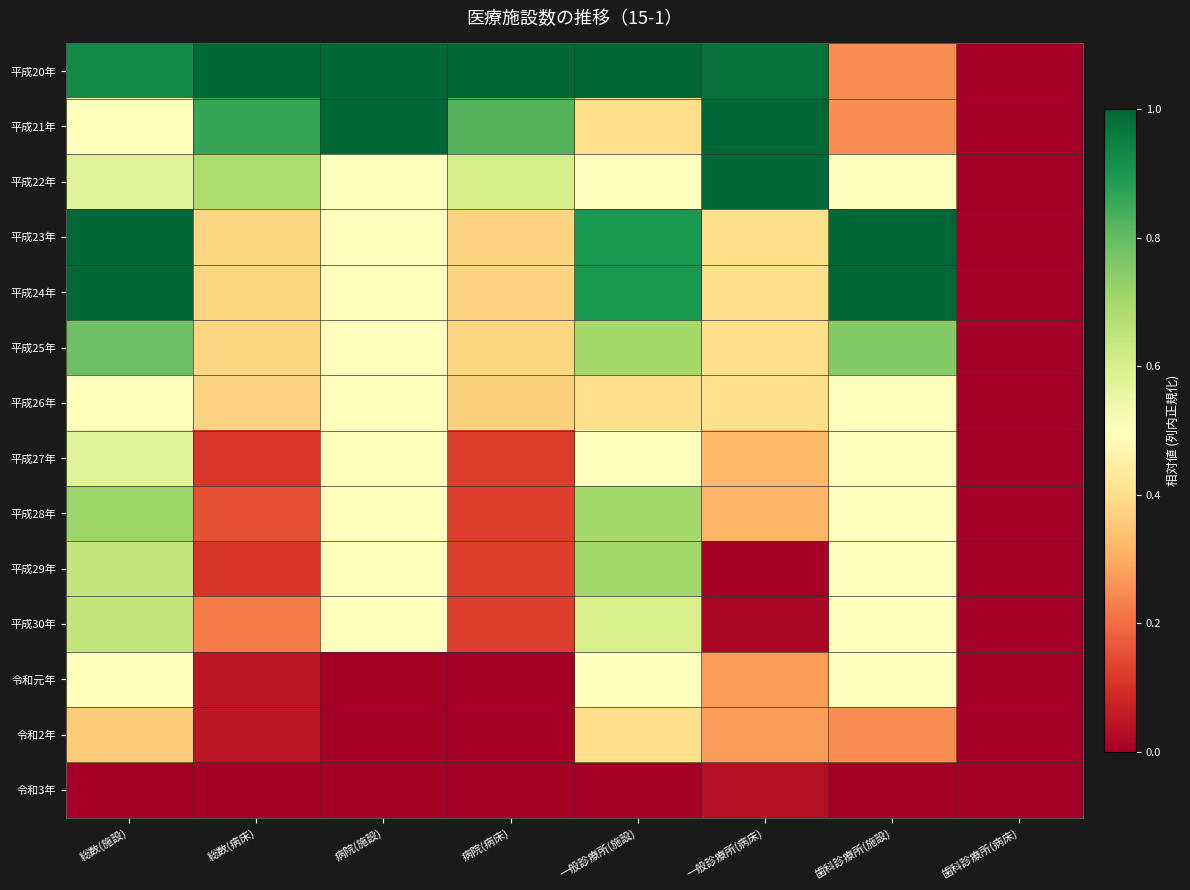

Reading left to right, extract all data points from this chart.

平成20年: 総数(施設)=0.9	総数(病床)=1.0	病院(施設)=1.0	病院(病床)=1.0	一般診療所(施設)=1.0	一般診療所(病床)=1.0	歯科診療所(施設)=0.2	歯科診療所(病床)=0.0
平成21年: 総数(施設)=0.5	総数(病床)=0.9	病院(施設)=1.0	病院(病床)=0.8	一般診療所(施設)=0.4	一般診療所(病床)=1.0	歯科診療所(施設)=0.2	歯科診療所(病床)=0.0
平成22年: 総数(施設)=0.6	総数(病床)=0.7	病院(施設)=0.5	病院(病床)=0.6	一般診療所(施設)=0.5	一般診療所(病床)=1.0	歯科診療所(施設)=0.5	歯科診療所(病床)=0.0
平成23年: 総数(施設)=1.0	総数(病床)=0.4	病院(施設)=0.5	病院(病床)=0.4	一般診療所(施設)=0.9	一般診療所(病床)=0.4	歯科診療所(施設)=1.0	歯科診療所(病床)=0.0
平成24年: 総数(施設)=1.0	総数(病床)=0.4	病院(施設)=0.5	病院(病床)=0.4	一般診療所(施設)=0.9	一般診療所(病床)=0.4	歯科診療所(施設)=1.0	歯科診療所(病床)=0.0
平成25年: 総数(施設)=0.8	総数(病床)=0.4	病院(施設)=0.5	病院(病床)=0.4	一般診療所(施設)=0.7	一般診療所(病床)=0.4	歯科診療所(施設)=0.8	歯科診療所(病床)=0.0
平成26年: 総数(施設)=0.5	総数(病床)=0.4	病院(施設)=0.5	病院(病床)=0.4	一般診療所(施設)=0.4	一般診療所(病床)=0.4	歯科診療所(施設)=0.5	歯科診療所(病床)=0.0
平成27年: 総数(施設)=0.6	総数(病床)=0.1	病院(施設)=0.5	病院(病床)=0.1	一般診療所(施設)=0.5	一般診療所(病床)=0.3	歯科診療所(施設)=0.5	歯科診療所(病床)=0.0
平成28年: 総数(施設)=0.7	総数(病床)=0.2	病院(施設)=0.5	病院(病床)=0.1	一般診療所(施設)=0.7	一般診療所(病床)=0.3	歯科診療所(施設)=0.5	歯科診療所(病床)=0.0
平成29年: 総数(施設)=0.6	総数(病床)=0.1	病院(施設)=0.5	病院(病床)=0.1	一般診療所(施設)=0.7	一般診療所(病床)=0.0	歯科診療所(施設)=0.5	歯科診療所(病床)=0.0
平成30年: 総数(施設)=0.6	総数(病床)=0.2	病院(施設)=0.5	病院(病床)=0.1	一般診療所(施設)=0.6	一般診療所(病床)=0.0	歯科診療所(施設)=0.5	歯科診療所(病床)=0.0
令和元年: 総数(施設)=0.5	総数(病床)=0.0	病院(施設)=0.0	病院(病床)=0.0	一般診療所(施設)=0.5	一般診療所(病床)=0.3	歯科診療所(施設)=0.5	歯科診療所(病床)=0.0
令和2年: 総数(施設)=0.4	総数(病床)=0.0	病院(施設)=0.0	病院(病床)=0.0	一般診療所(施設)=0.4	一般診療所(病床)=0.3	歯科診療所(施設)=0.2	歯科診療所(病床)=0.0
令和3年: 総数(施設)=0.0	総数(病床)=0.0	病院(施設)=0.0	病院(病床)=0.0	一般診療所(施設)=0.0	一般診療所(病床)=0.0	歯科診療所(施設)=0.0	歯科診療所(病床)=0.0